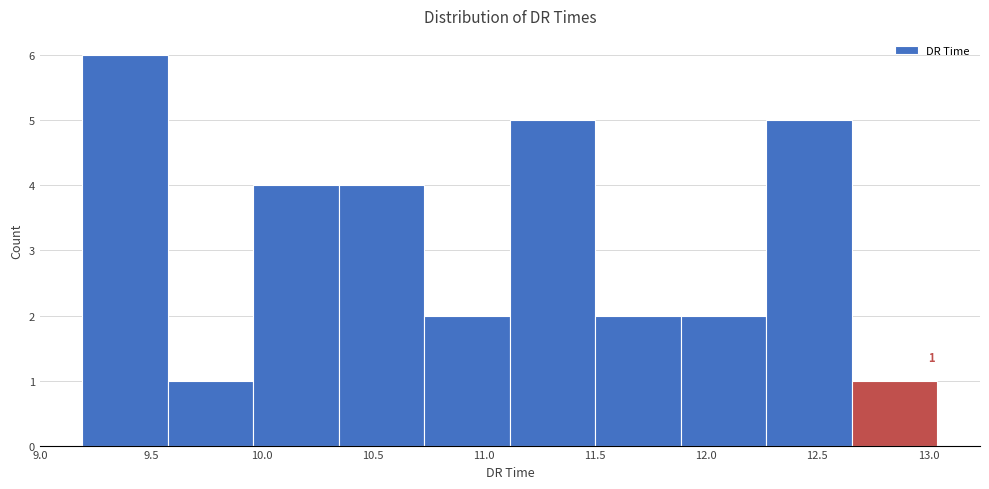

Over which range of the x-axis is the bar tallest?

9.190 to 9.575